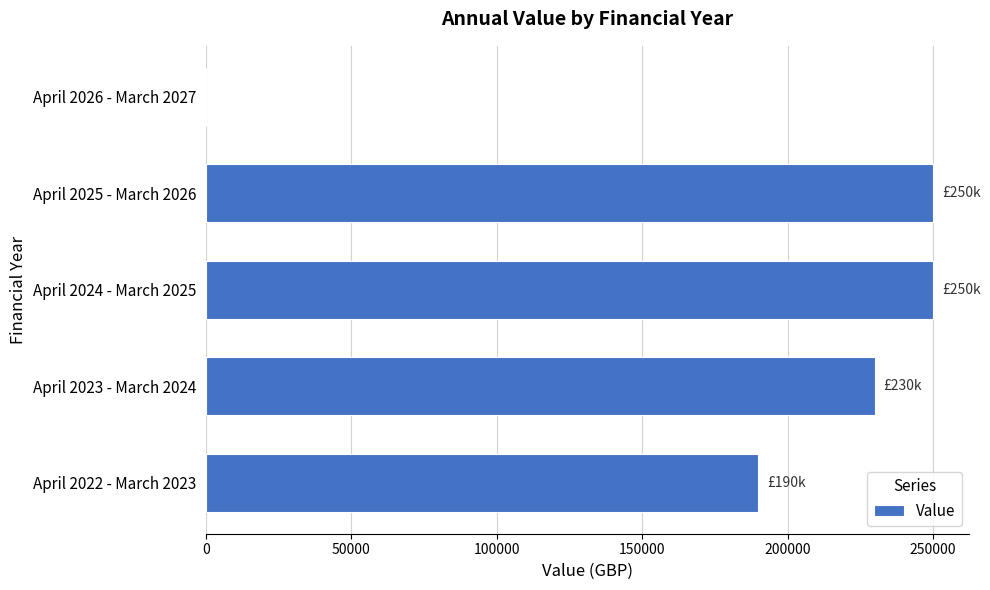

Reading bottom to top, transcribe all the data shown in this chart.

April 2022 - March 2023=190000	April 2023 - March 2024=230000	April 2024 - March 2025=249996	April 2025 - March 2026=249996	April 2026 - March 2027=0